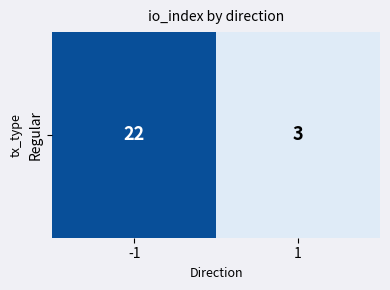

Which category has the highest value across all series?

-1